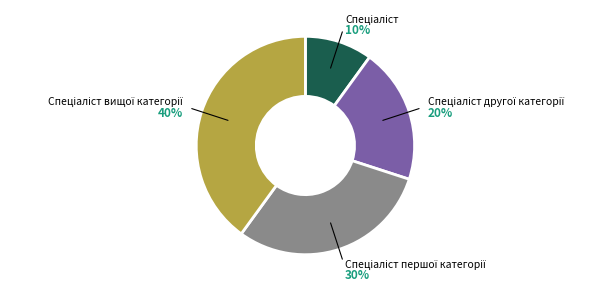

Is there a majority slice in this chart?

No